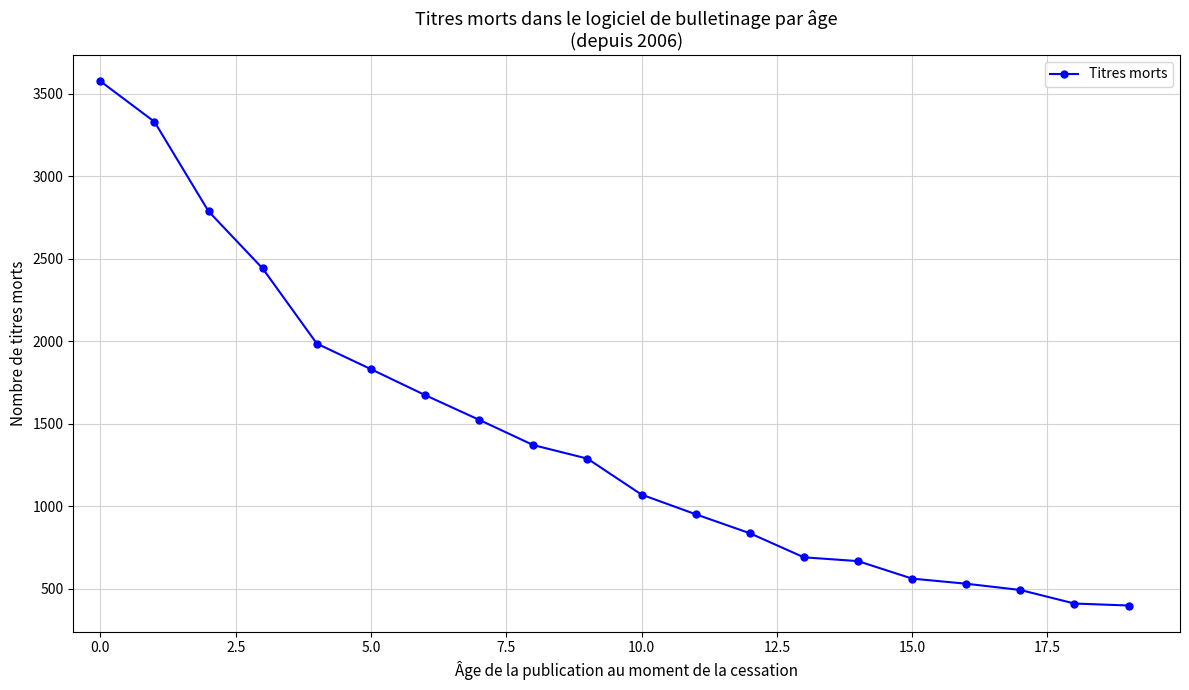

What is the difference between the second highest and minimum values?

2931